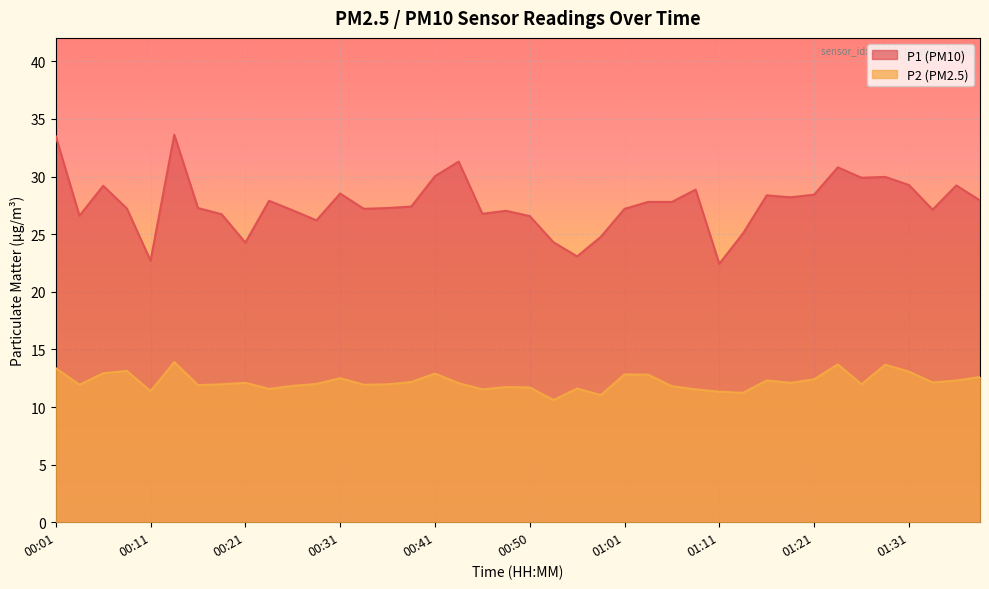

What is the maximum value for P1?

33.6